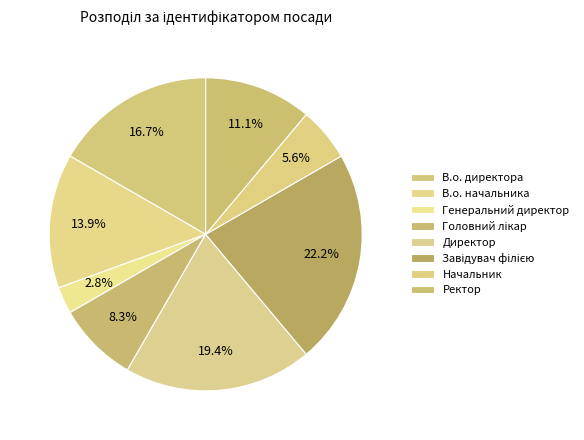

What is the ratio of the value at Начальник to the value at В.о. начальника?

0.4